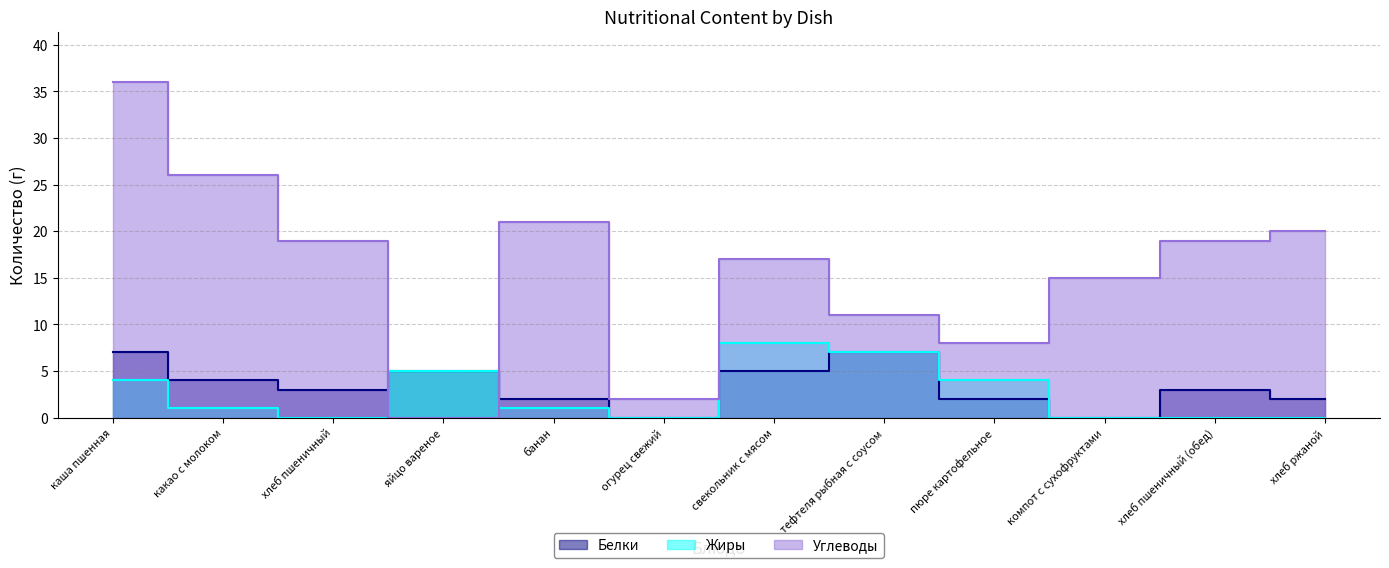

True or false: Жиры and Белки intersect in this chart.

False